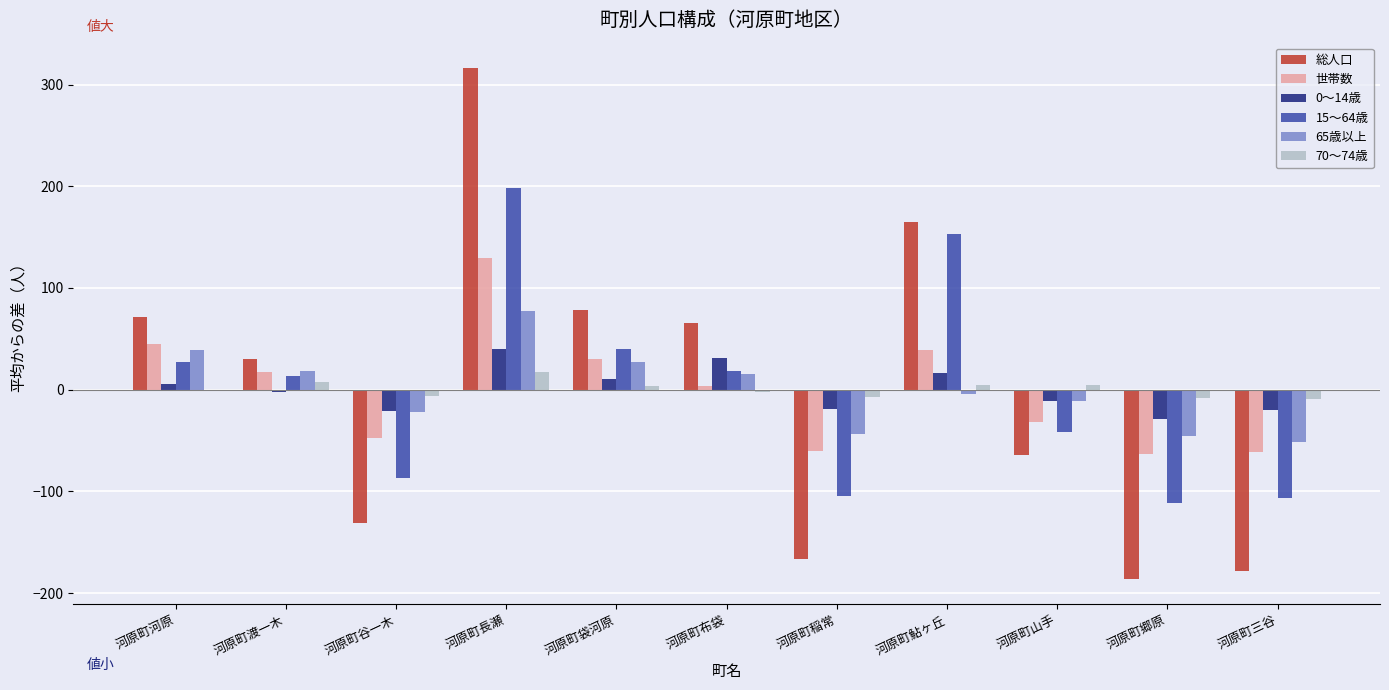

What is the maximum value shown in the chart?

316.1